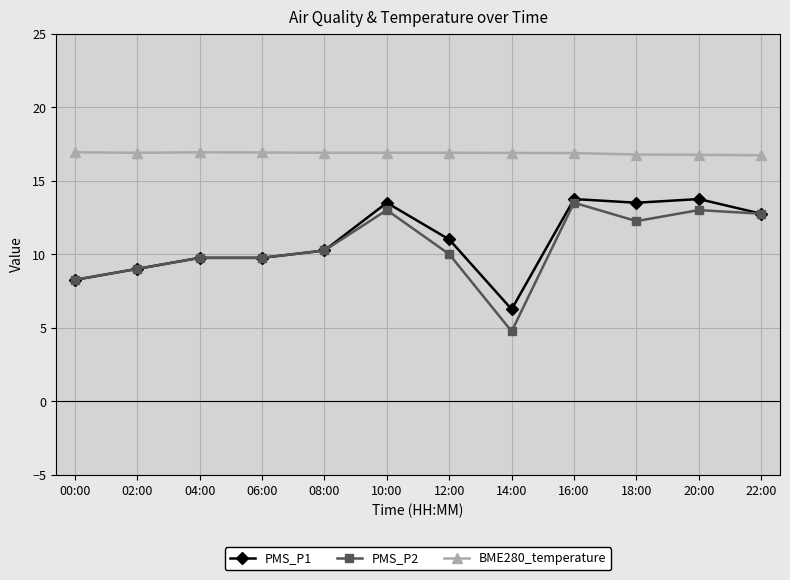

True or false: BME280_temperature and PMS_P1 cross at least once.

False